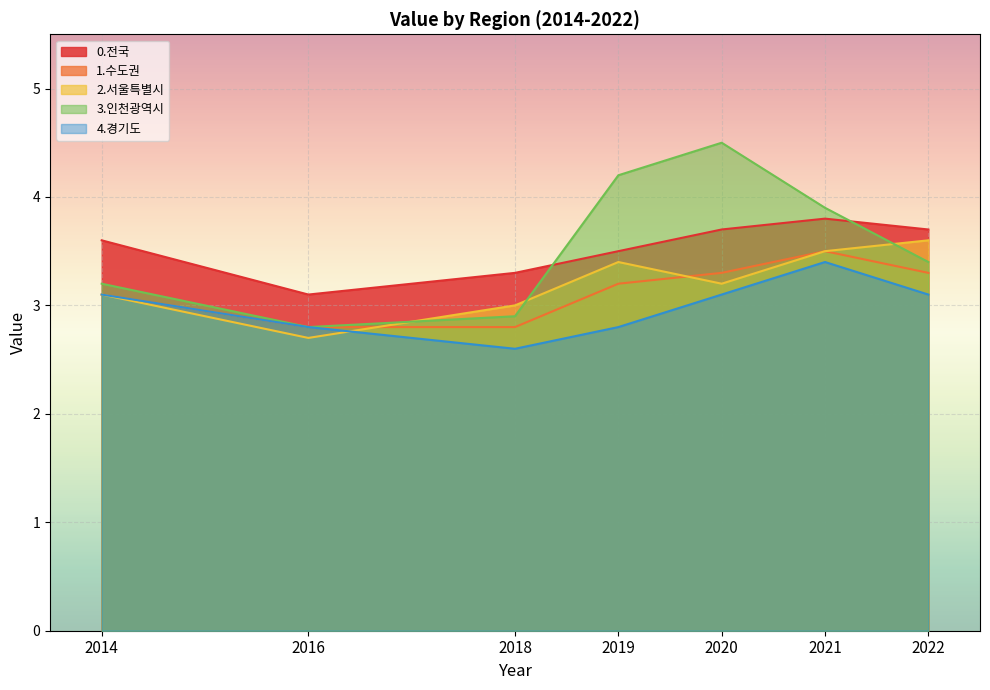

How many data points does each series have?

7